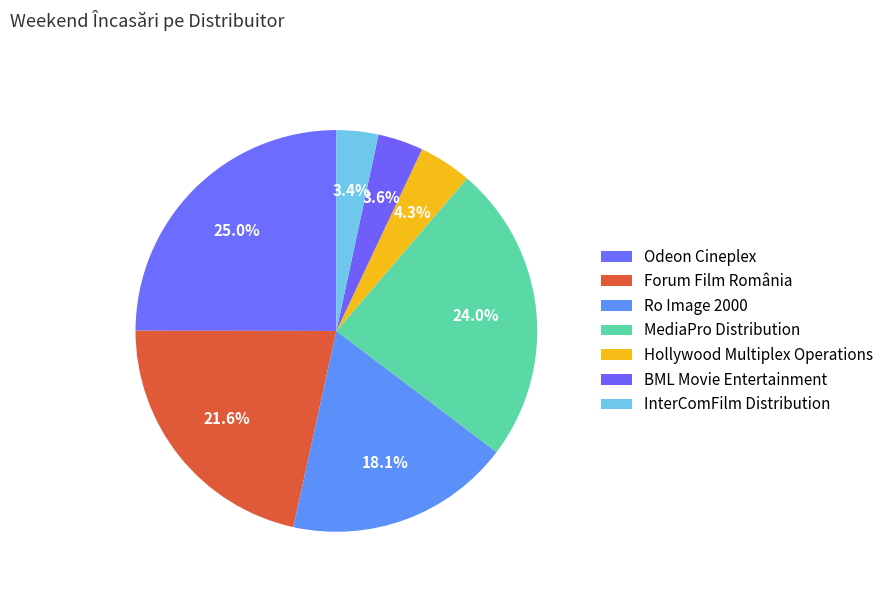

Count the number of slices in the pie.

7